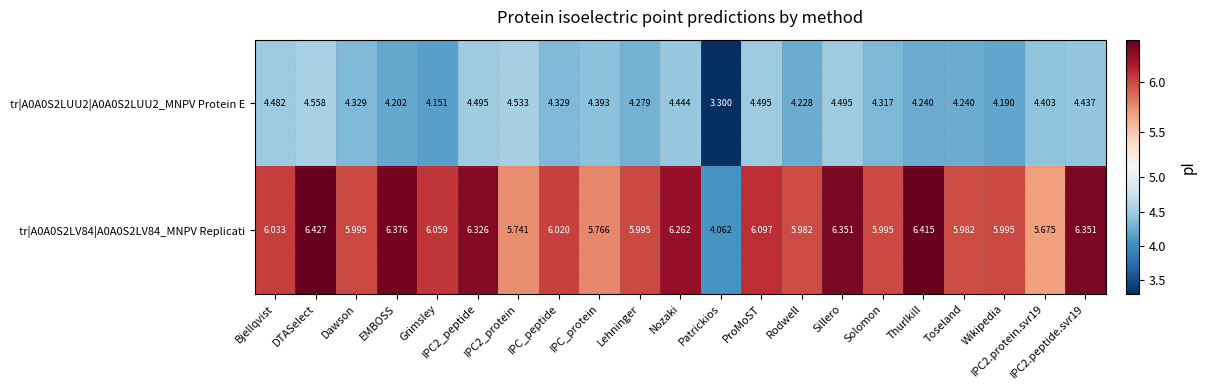

How many data points does each series have?

21